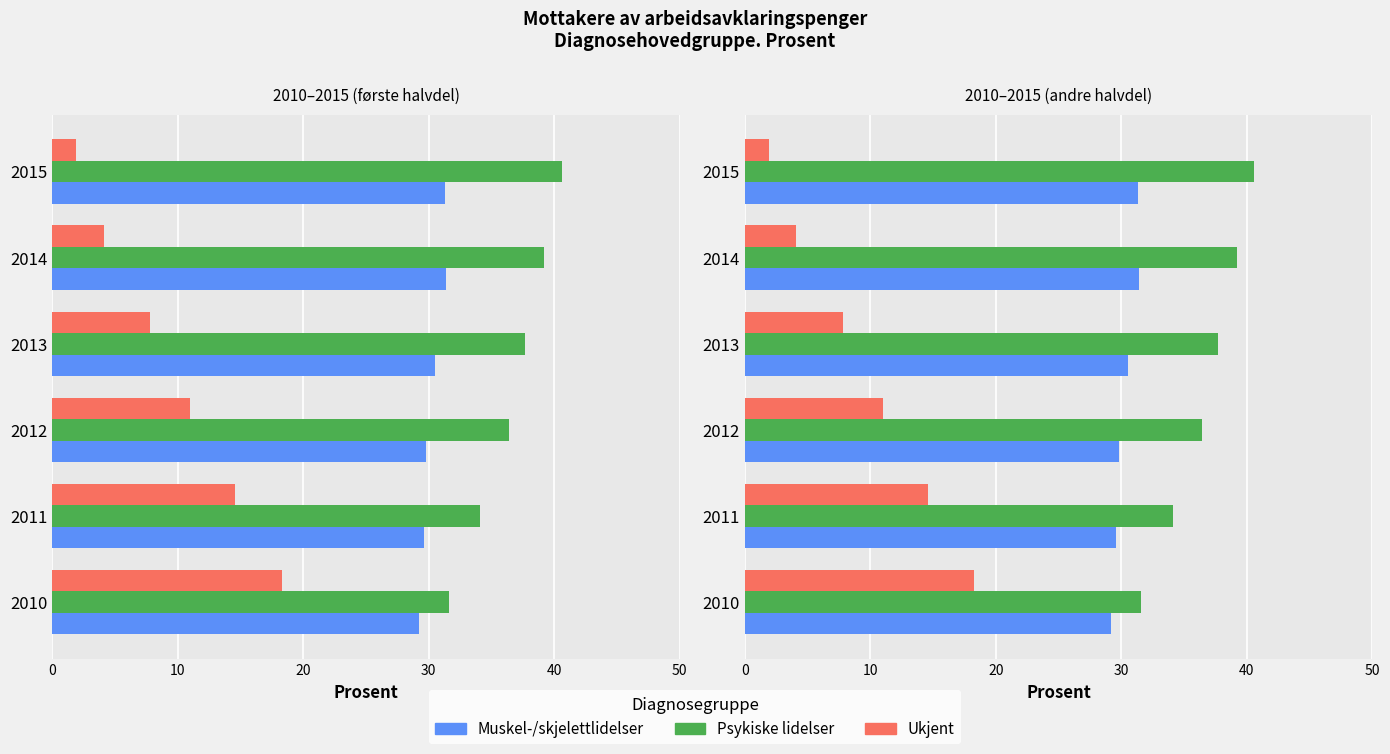

How many bars are there in each group?

3